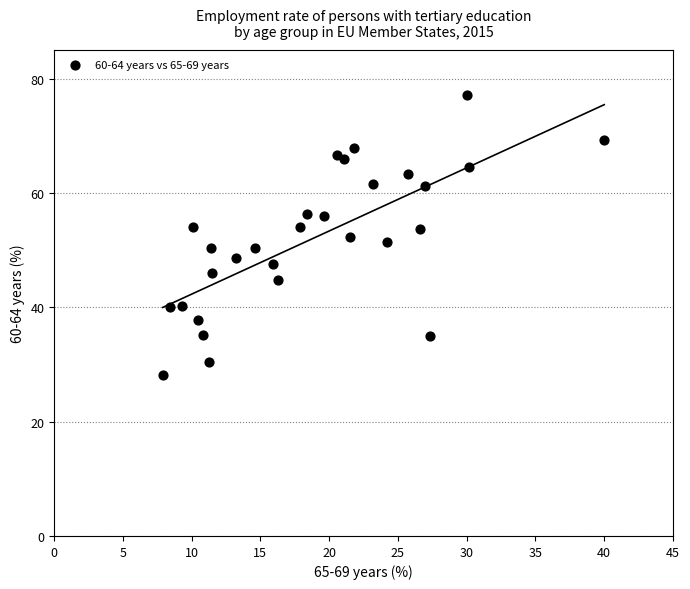

What is the range of Y values (max minus min)?

49.0